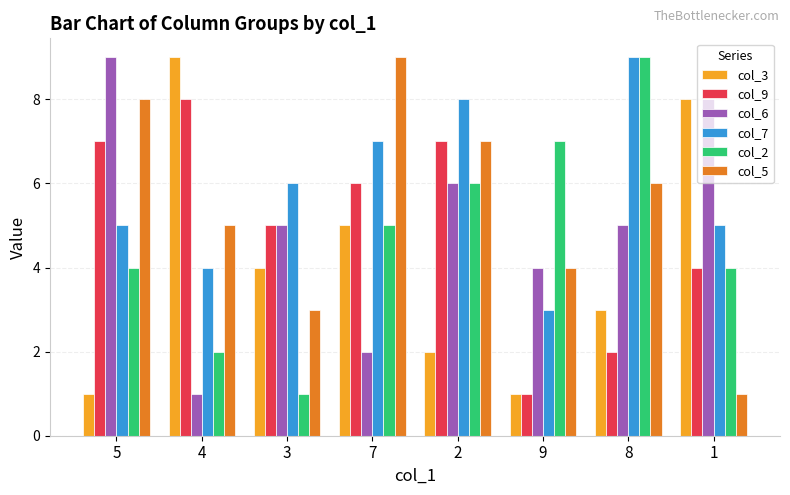

How many col_6 values are between 4 and 8?

5